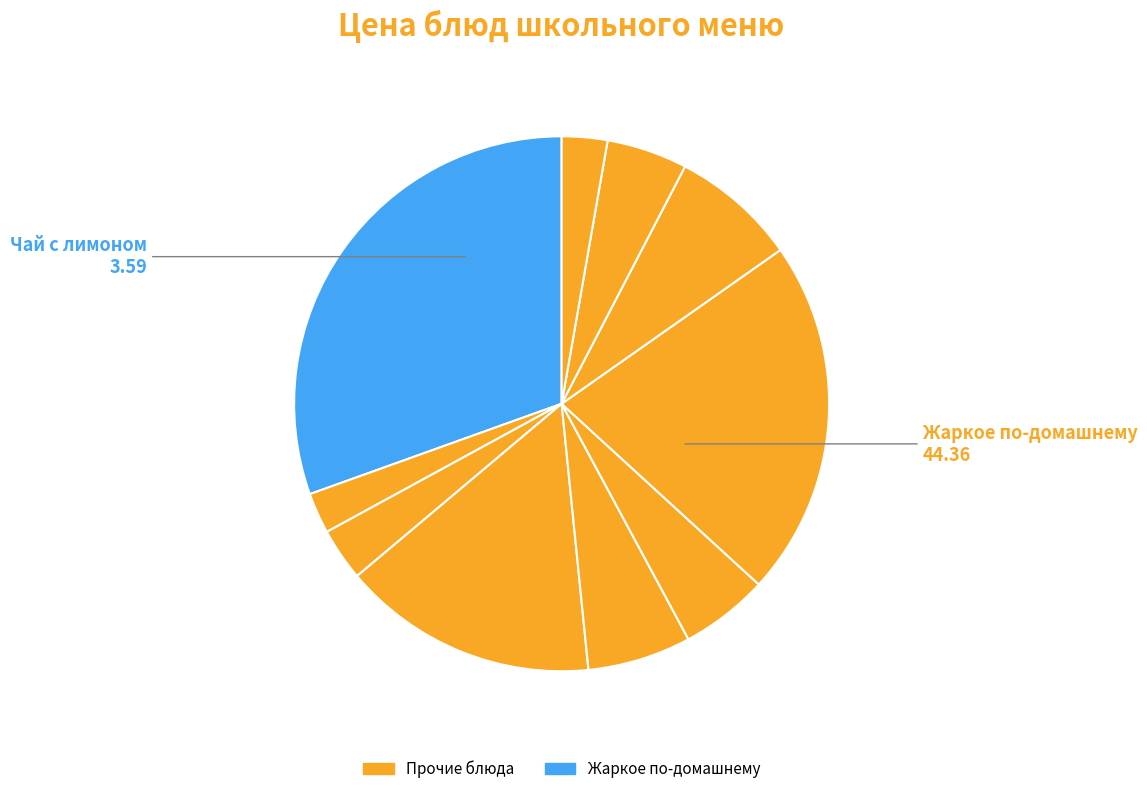

Is there any slice that represents more than half of the pie?

No